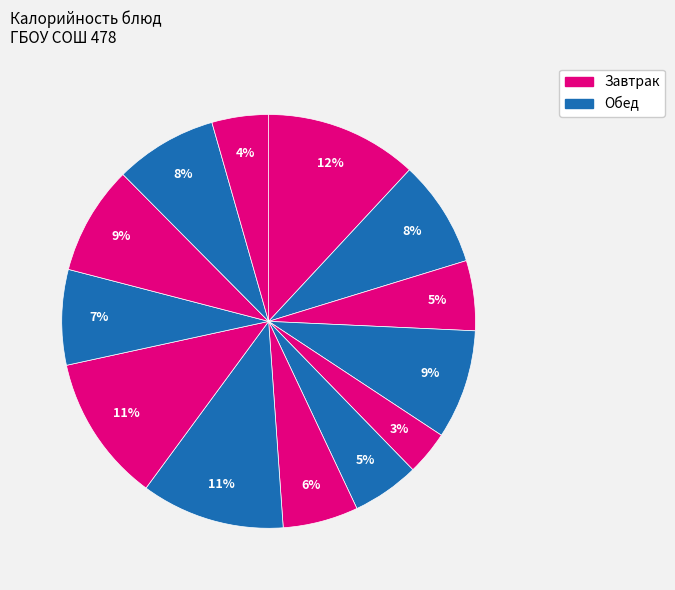

Count the number of slices in the pie.

13